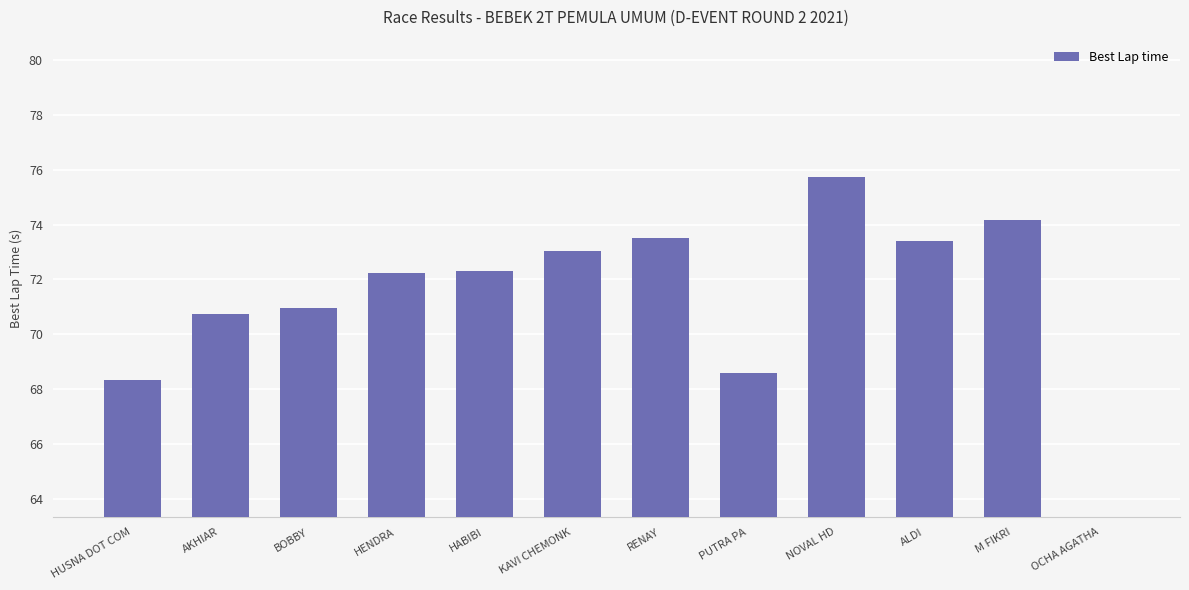

Are the bars horizontal?

No